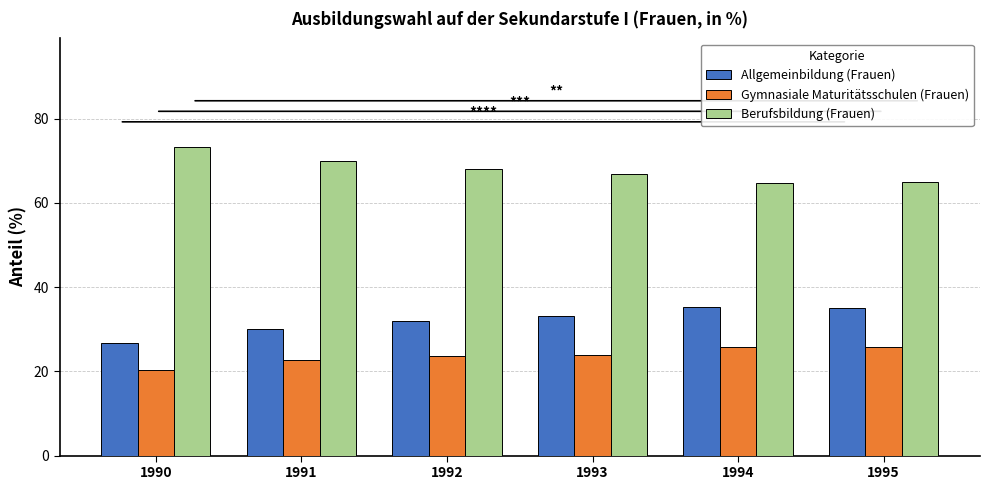

Which label corresponds to the smallest value in the chart?

1990